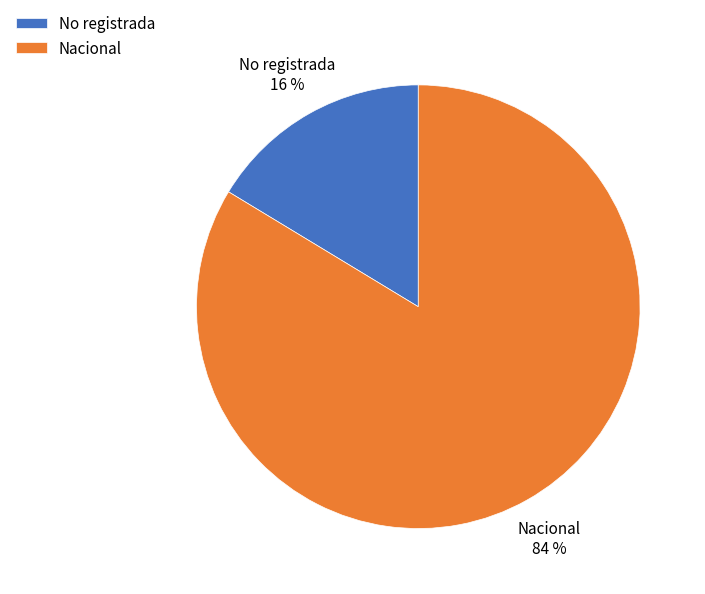

Is there a majority slice in this chart?

Yes